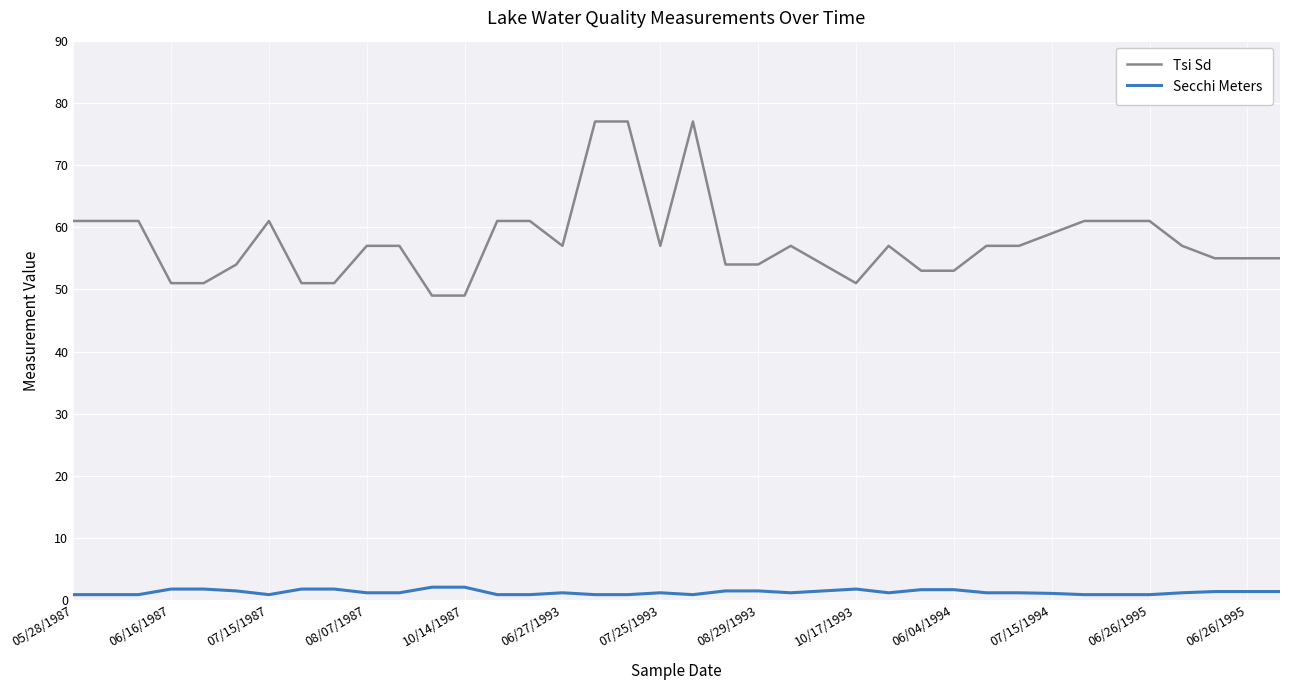

Does the chart have visible grid lines?

Yes